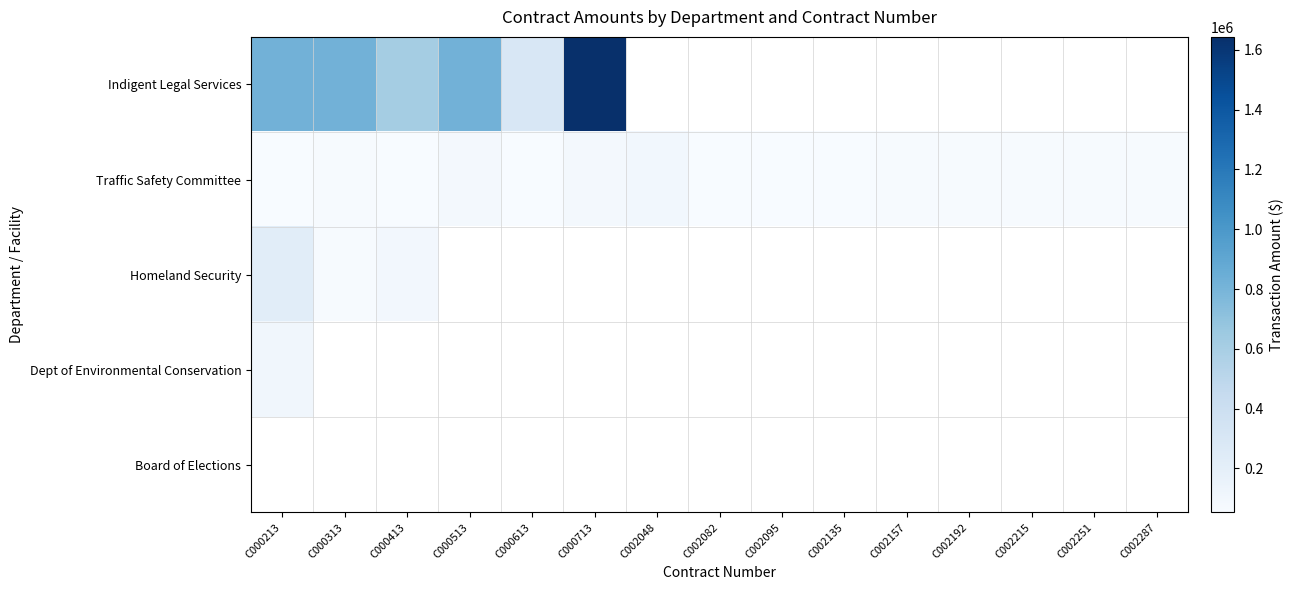

At how many categories does at least one series exceed 817460?

4